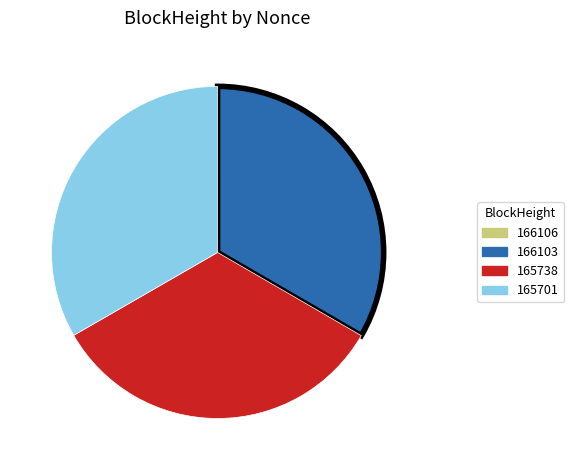

Is there a majority slice in this chart?

No